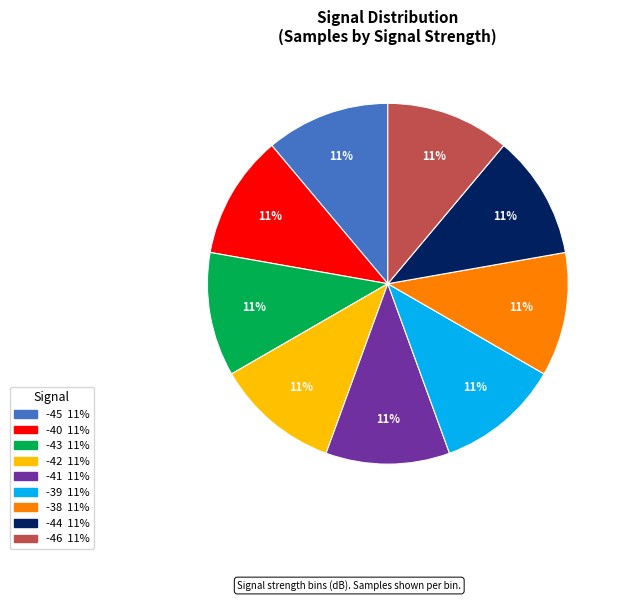

Does any single category account for the majority?

No